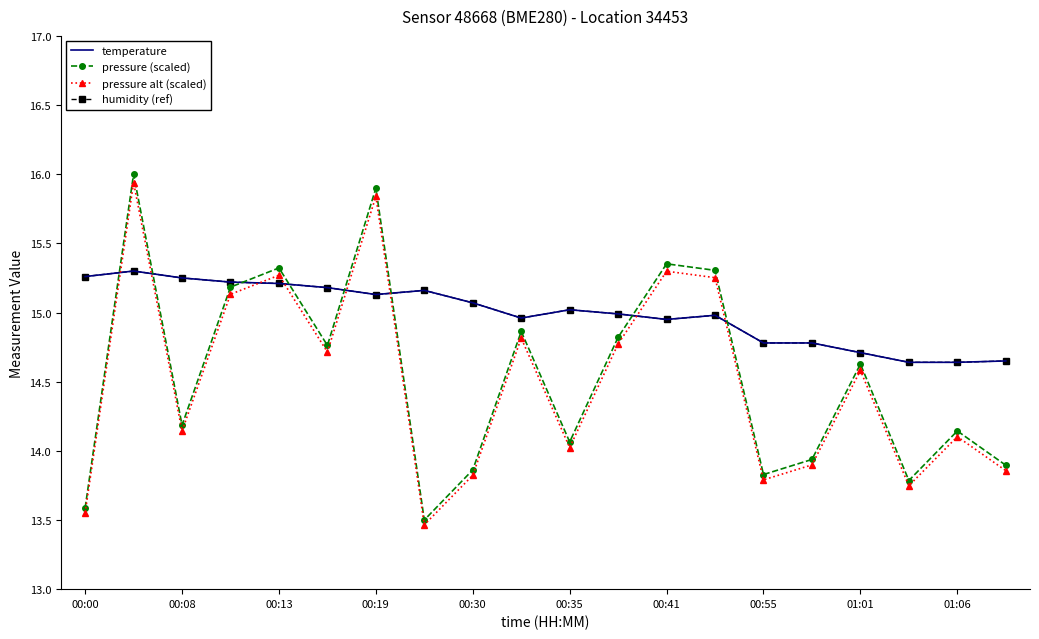

In temperature, how many points are lower than both neighbors (excluding endpoints)?

3